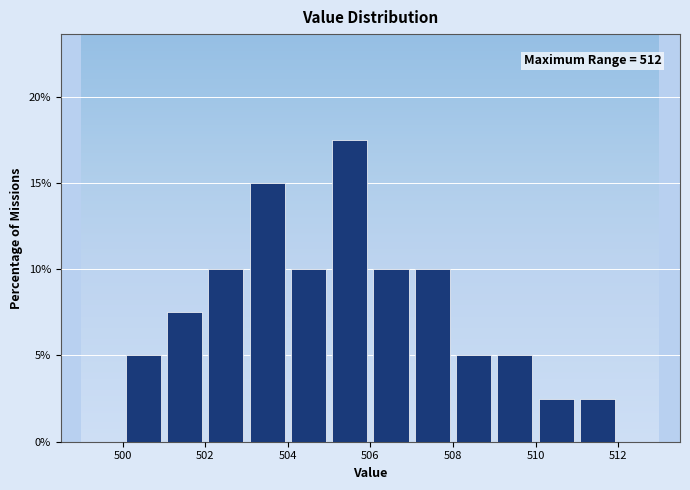

Over which range of the x-axis is the bar tallest?

505 to 506